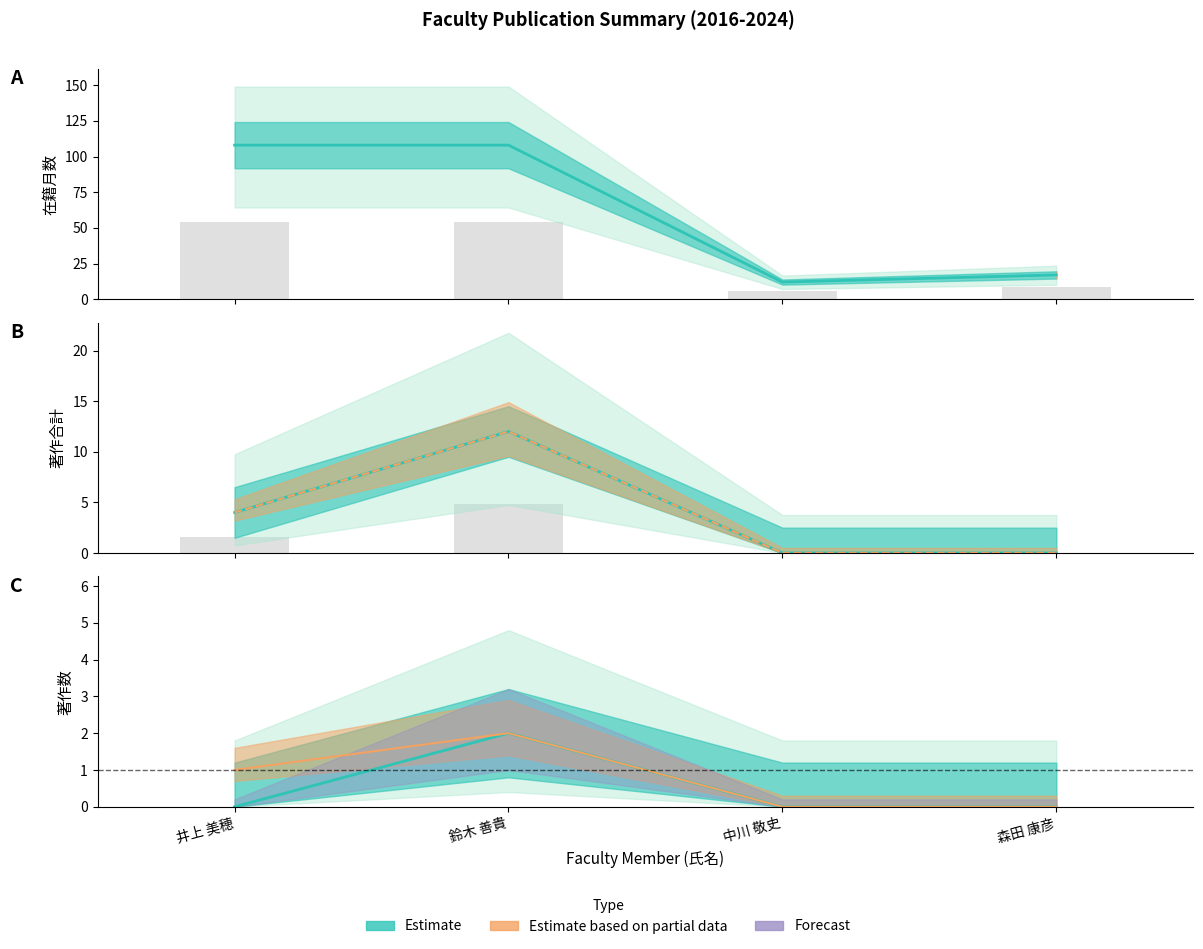

What position from the left is 井上 美穂?

1